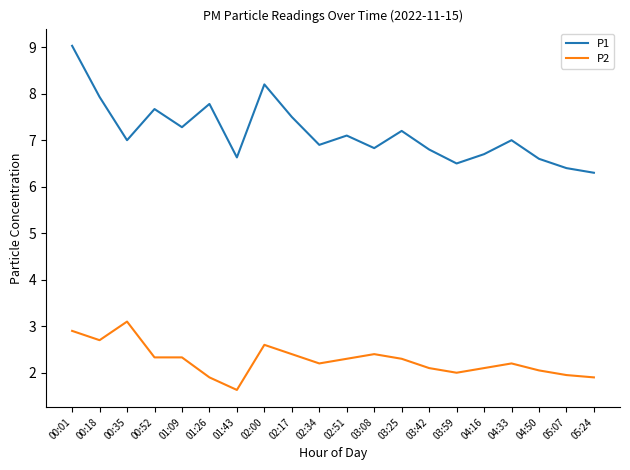

What is the minimum value for P2?

1.6